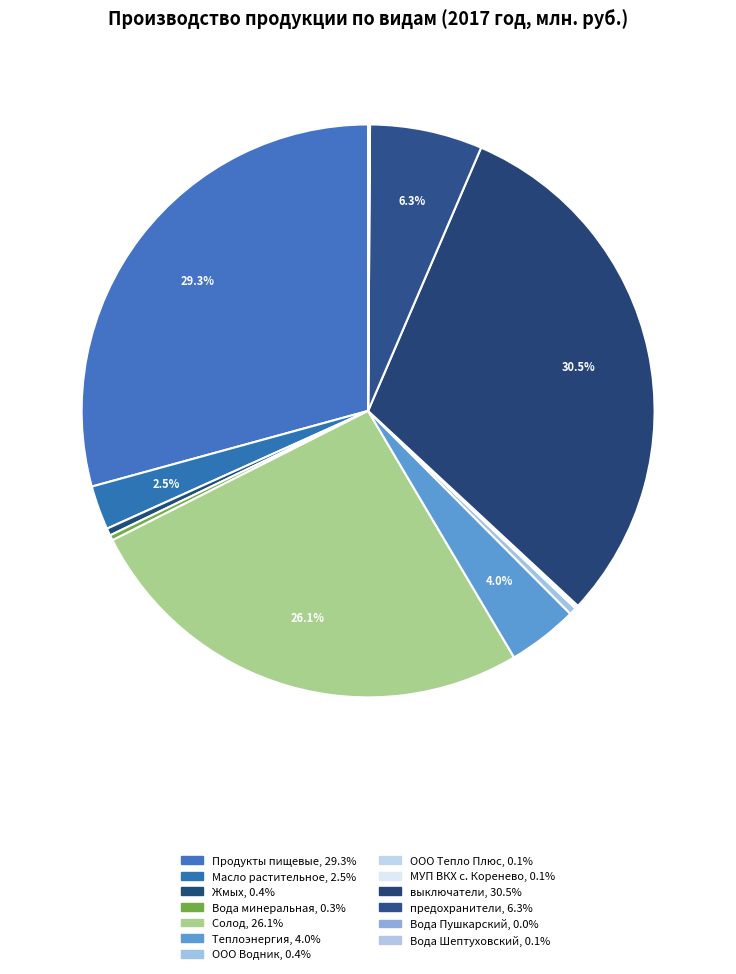

To the nearest percent, what percentage of the pie is Теплоэнергия?

4%